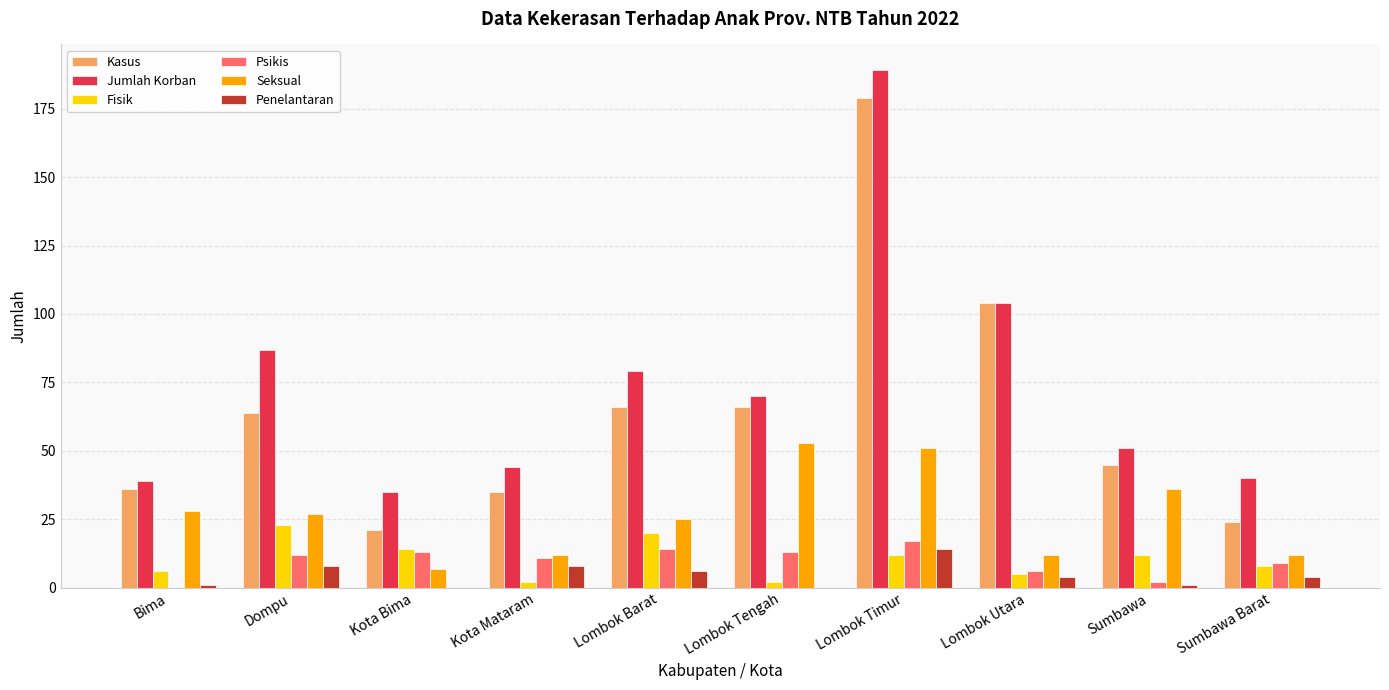

What is the sum of the Penelantaran values at Lombok Utara and Lombok Barat?

10